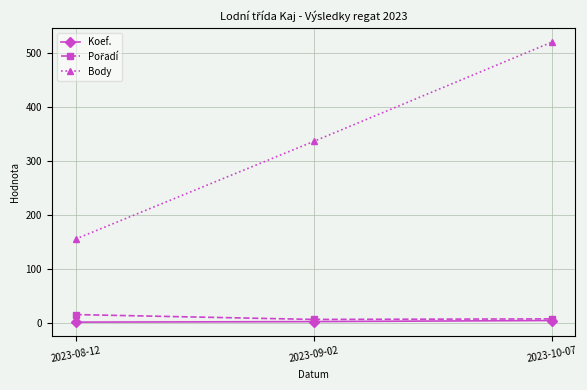

What is the sum of the Body values at 2023-08-12 and 2023-09-02?

491